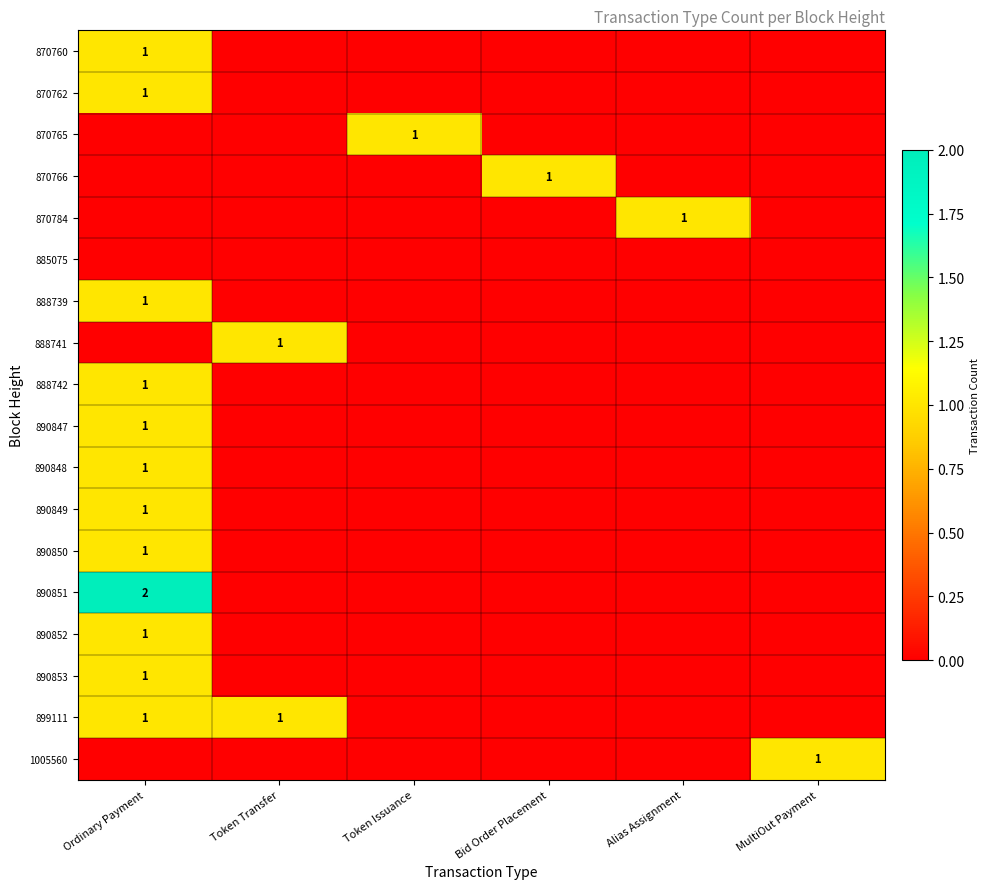

Is it true that 888742 equals 1 at Ordinary Payment?

True